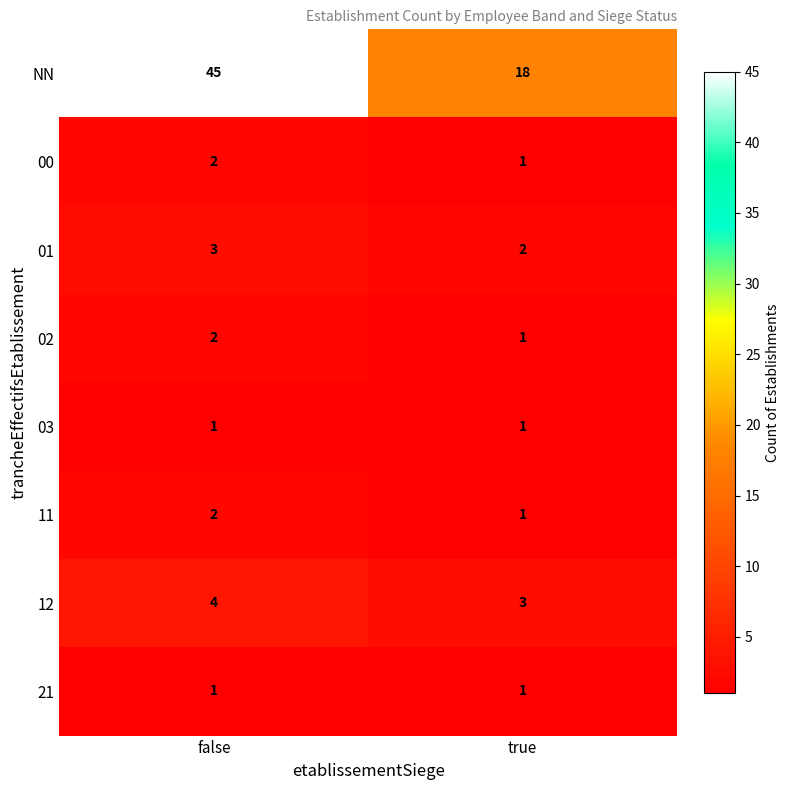

What is the smallest value displayed?

1